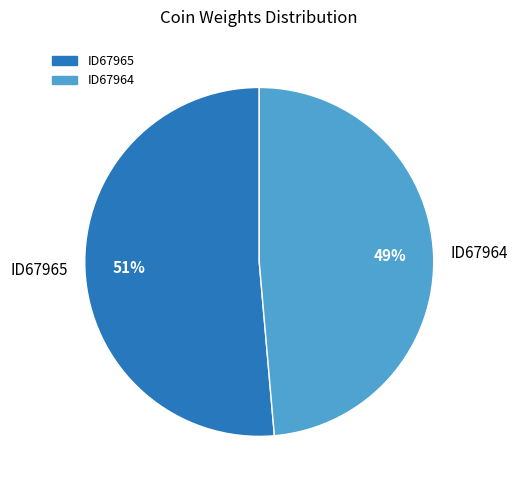

Combined, do ID67965 and ID67964 account for over 50%?

Yes